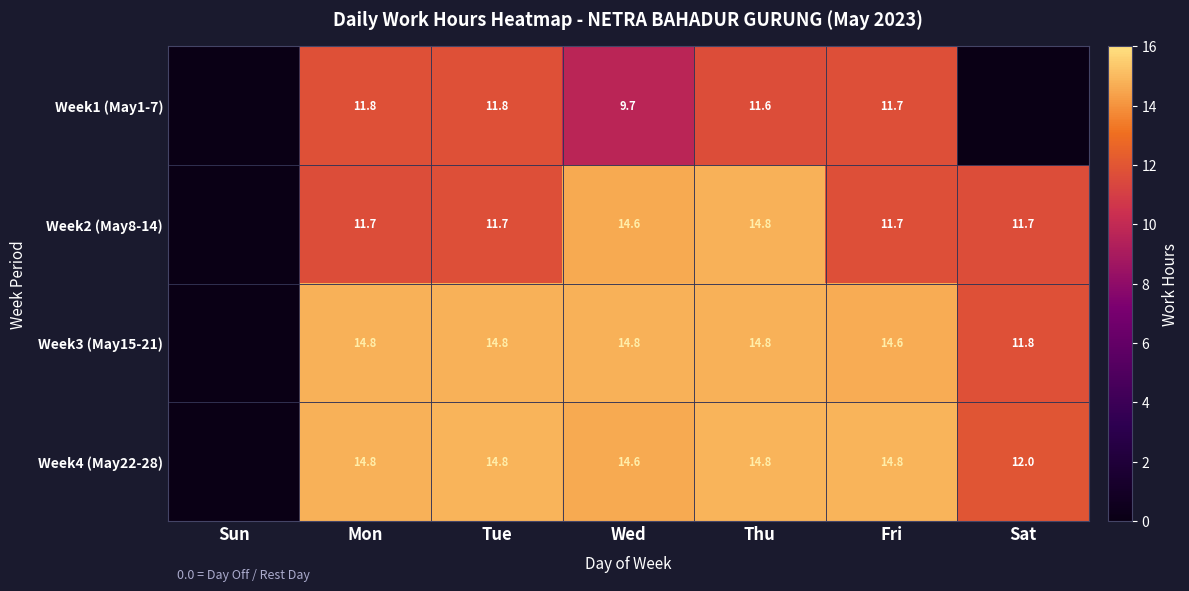

What is the total value across all series at Fri?

52.8